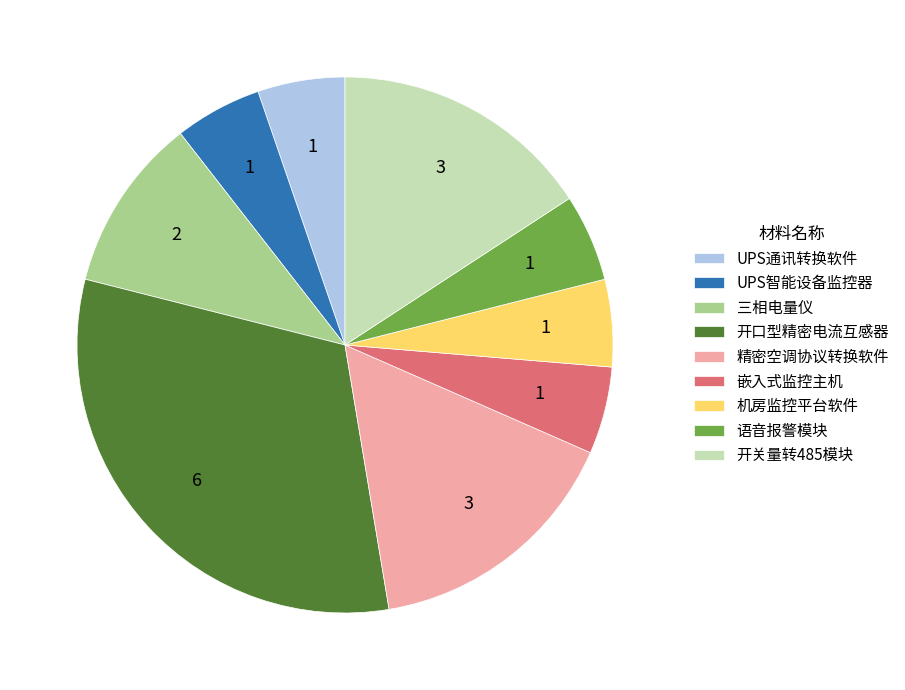

Is there a majority slice in this chart?

No